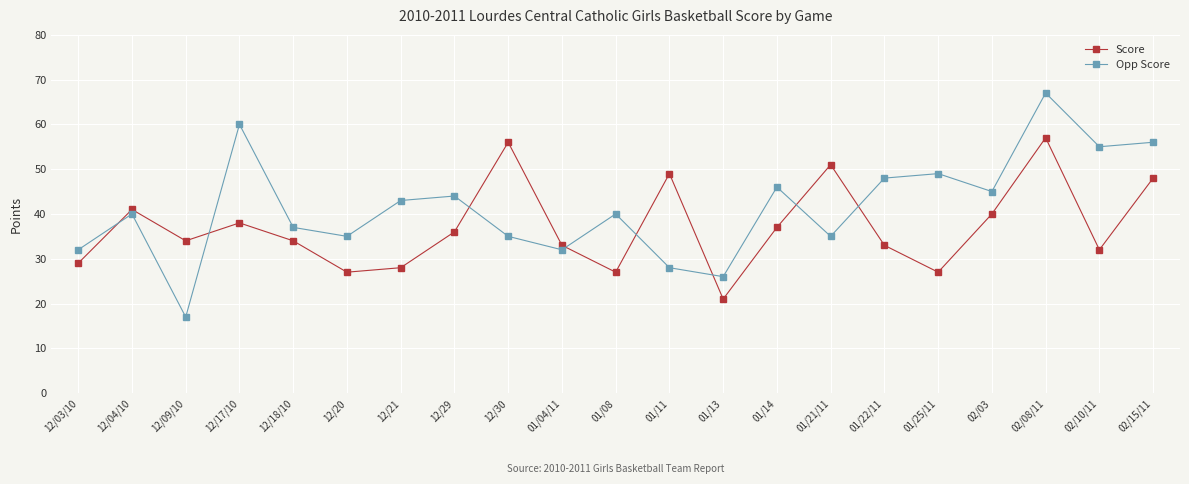

After their last crossing, which series has the higher values: Score or Opp Score?

Opp Score